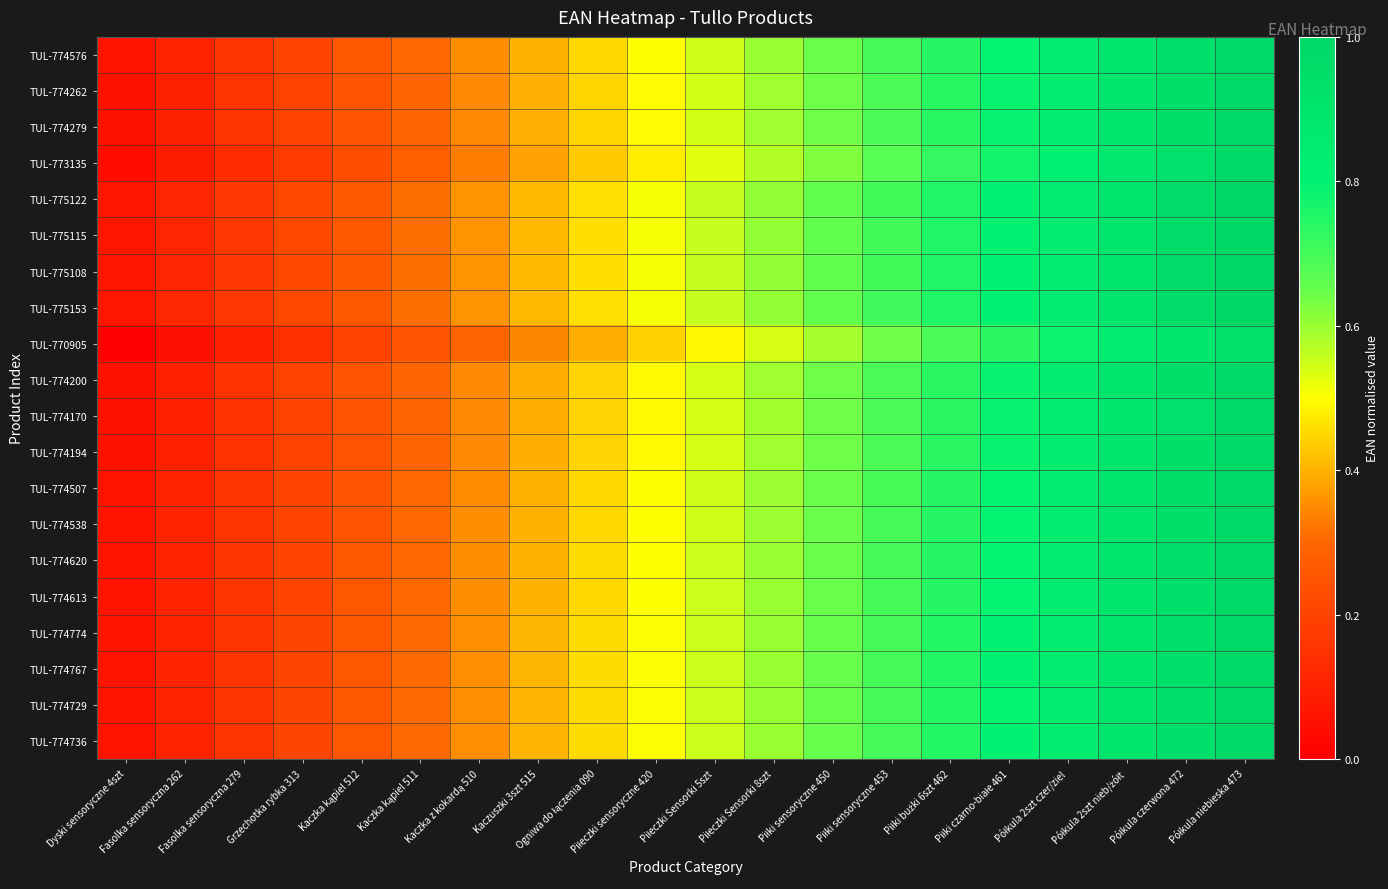

How many data points does each series have?

20